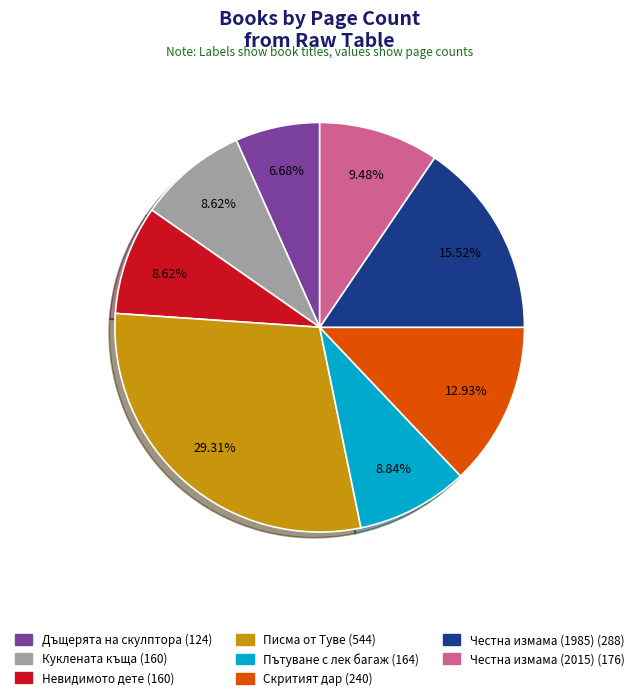

What is the smallest slice in the pie chart?

Дъщерята на скулптора